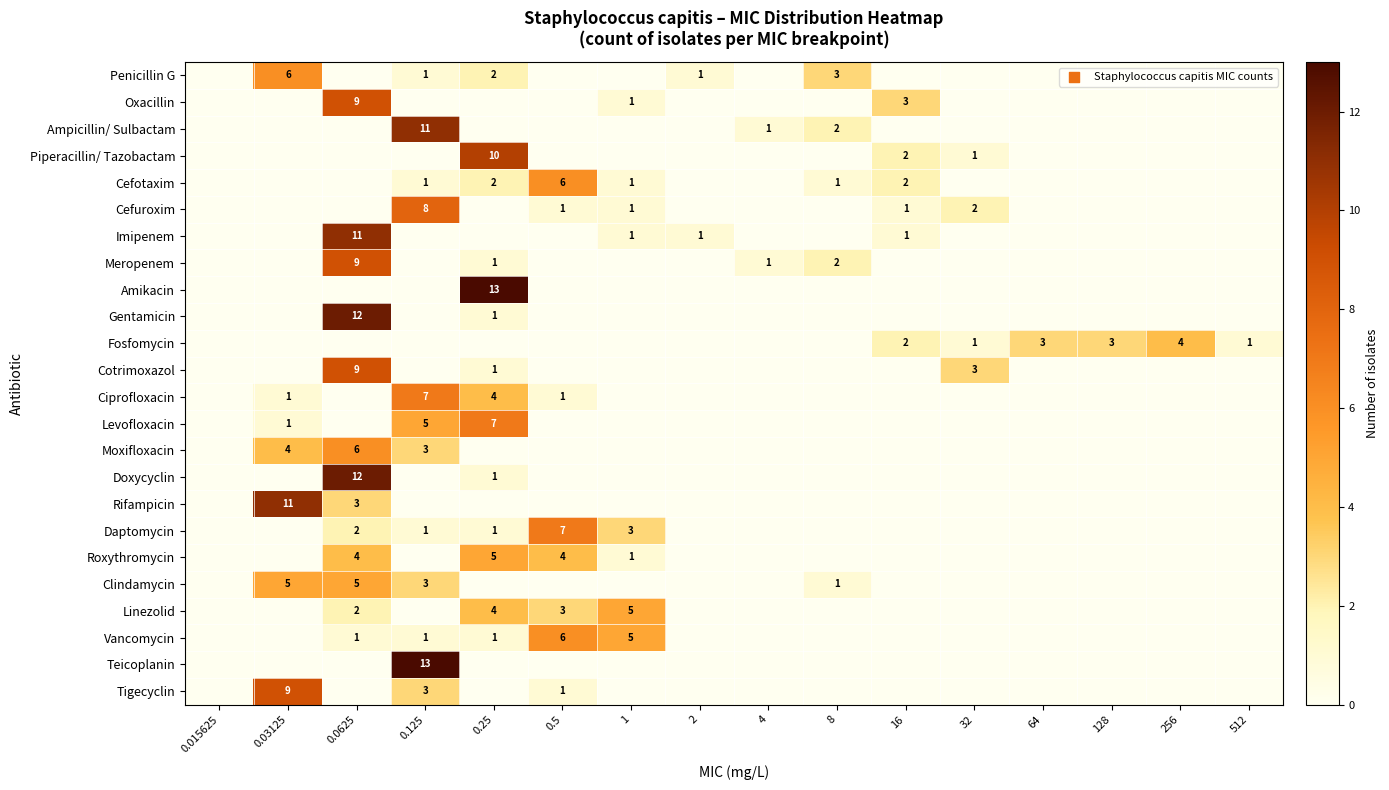

Is it true that Linezolid equals 3 at 0.0625?

False